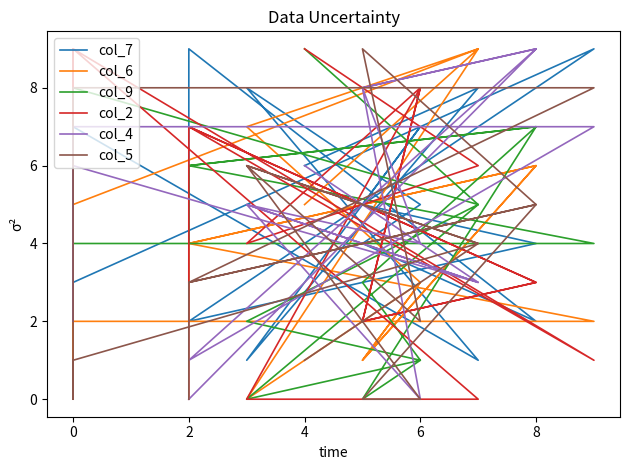

Is it true that col_6 equals 0 at 4?

False